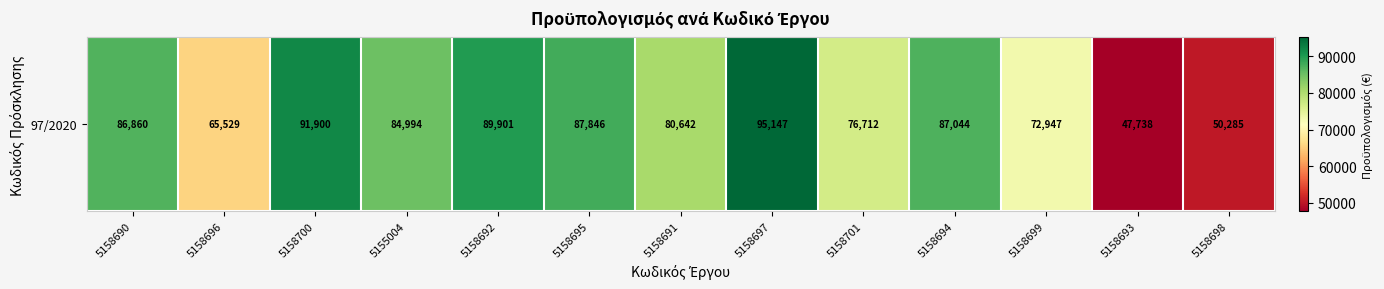

What is the ratio of the value at 5158700 to the value at 5155004?

1.1